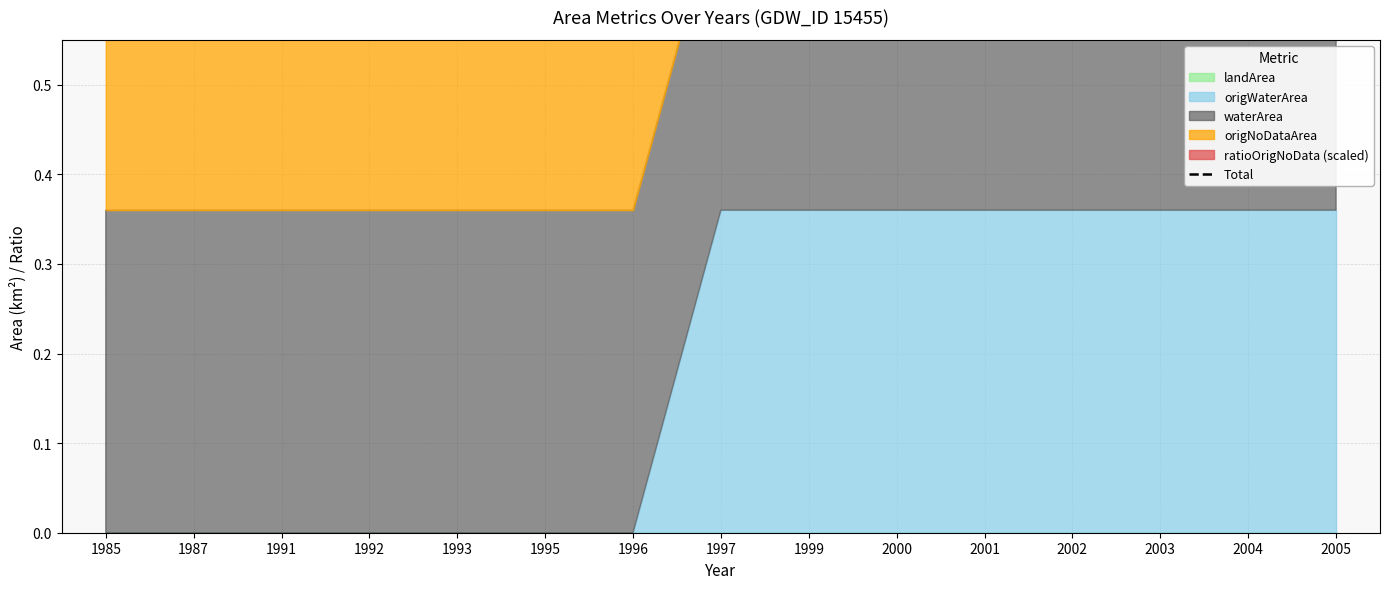

True or false: the data shows 0.3 at 1997.

False